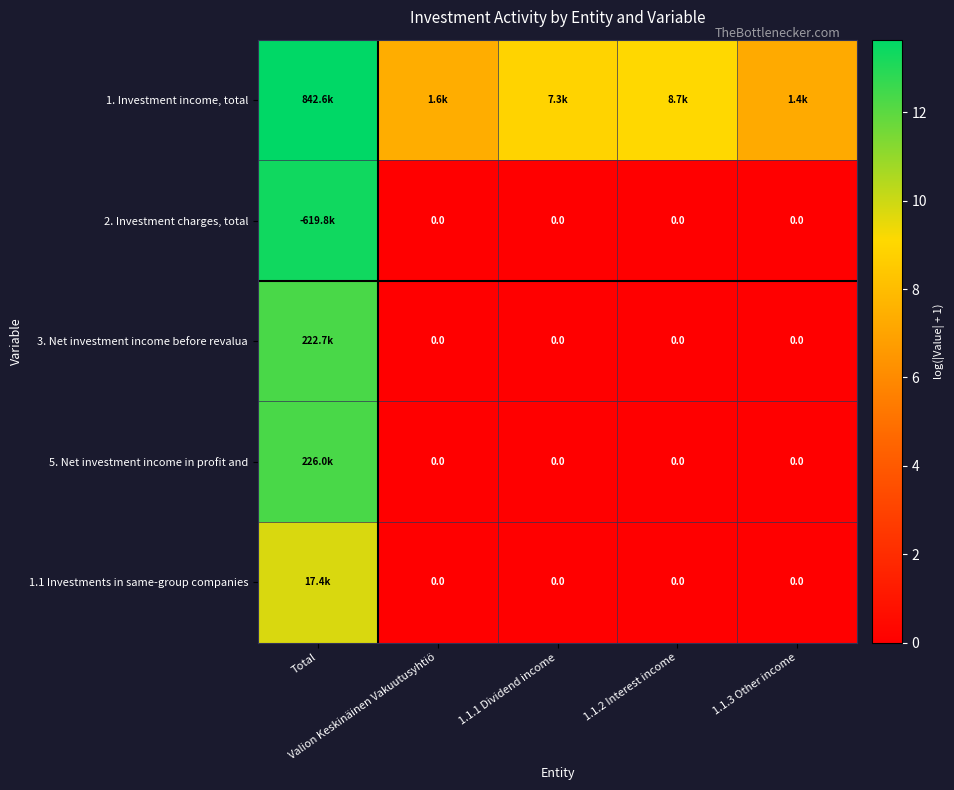

Which series changed the most between Total and Valion Keskinäinen Vakuutusyhtiö?

2. Investment charges, total